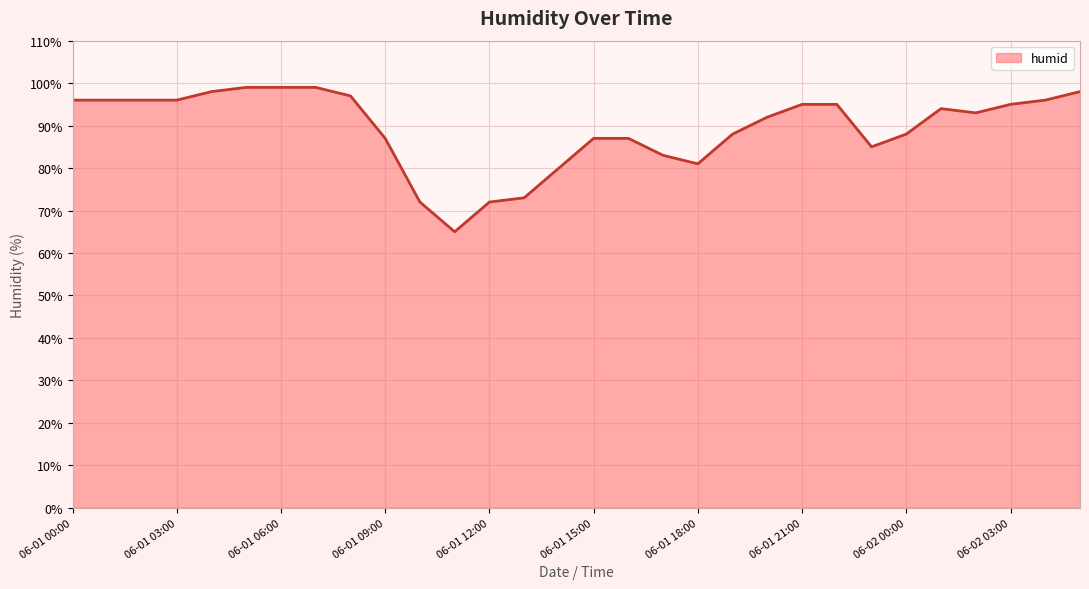

Reading left to right, transcribe all the data shown in this chart.

96	96	96	96	98	99	99	99	97	87	72	65	72	73	80	87	87	83	81	88	92	95	95	85	88	94	93	95	96	98